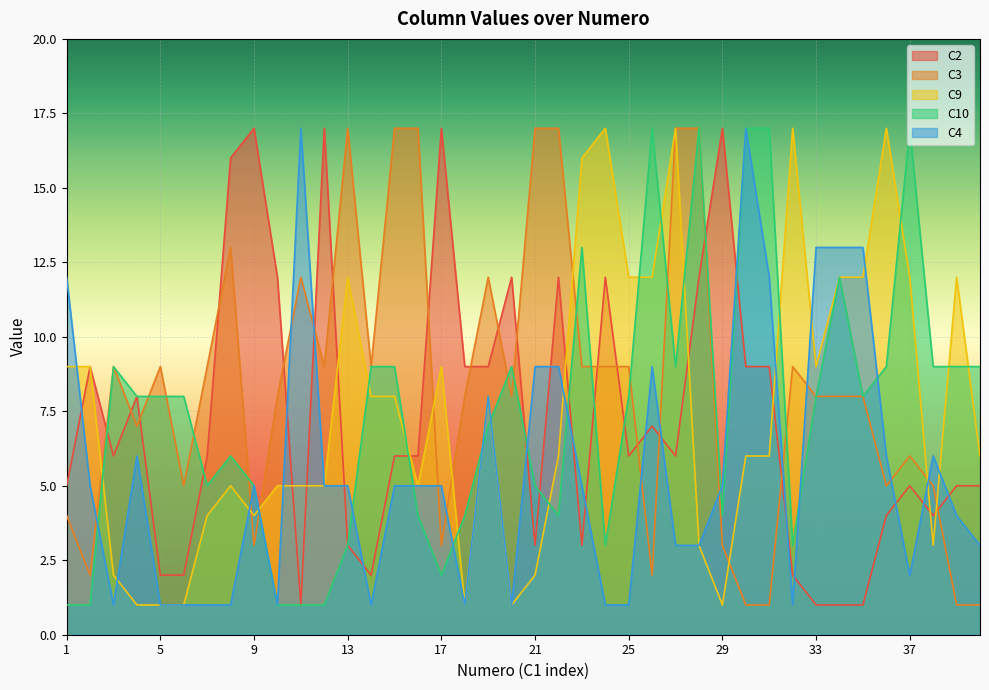

Reading right to left, transcribe all the data shown in this chart.

C2: 5	5	4	5	4	1	1	1	2	9	9	17	12	6	7	6	12	3	12	3	12	9	9	17	6	6	2	3	17	1	12	17	16	6	2	2	8	6	9	5
C3: 1	1	5	6	5	8	8	8	9	1	1	3	17	17	2	9	9	9	17	17	8	12	8	3	17	17	9	17	9	12	8	3	13	9	5	9	7	9	2	4
C9: 6	12	3	12	17	12	12	9	17	6	6	1	3	17	12	12	17	16	6	2	1	8	1	9	5	8	8	12	5	5	5	4	5	4	1	1	1	2	9	9
C10: 9	9	9	17	9	8	12	8	3	17	17	4	17	9	17	8	3	13	4	5	9	7	4	2	4	9	9	3	1	1	1	5	6	5	8	8	8	9	1	1
C4: 3	4	6	2	6	13	13	13	1	12	17	5	3	3	9	1	1	5	9	9	1	8	1	5	5	5	1	5	5	17	1	5	1	1	1	1	6	1	5	12